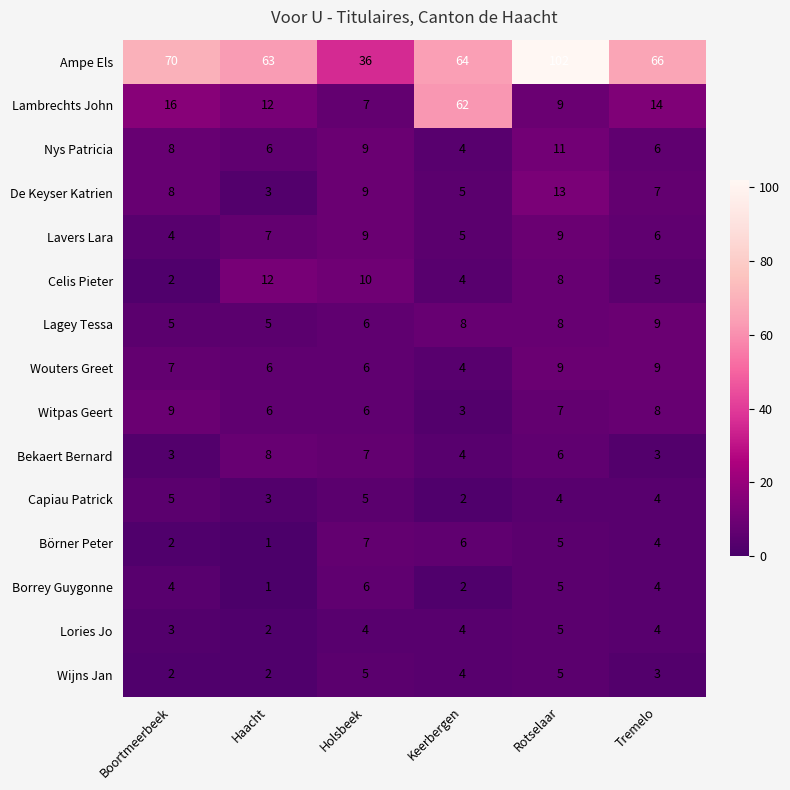

At which category is the sum across all series the highest?

Rotselaar